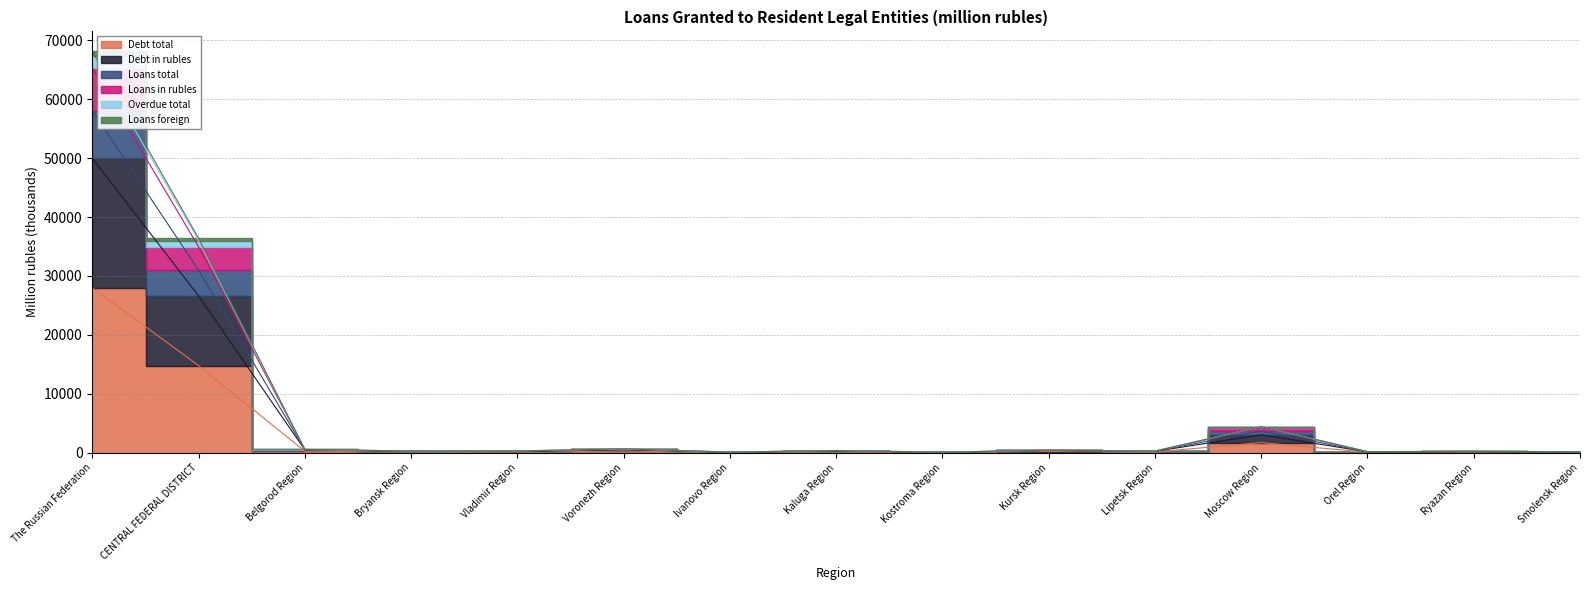

At which label does Debt total reach its minimum?

Kostroma Region